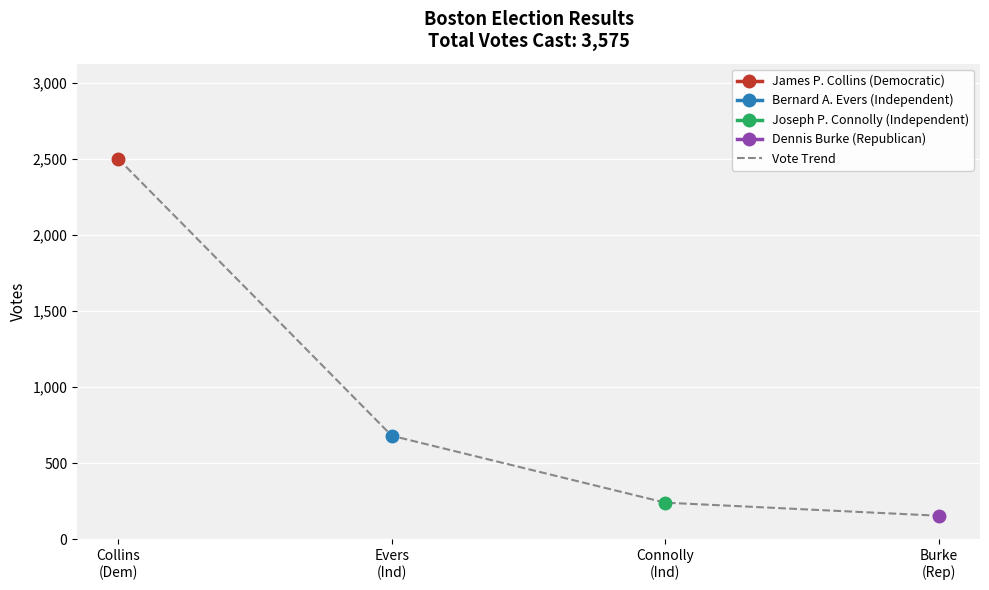

The value at Connolly
(Ind) is 240. True or false?

True